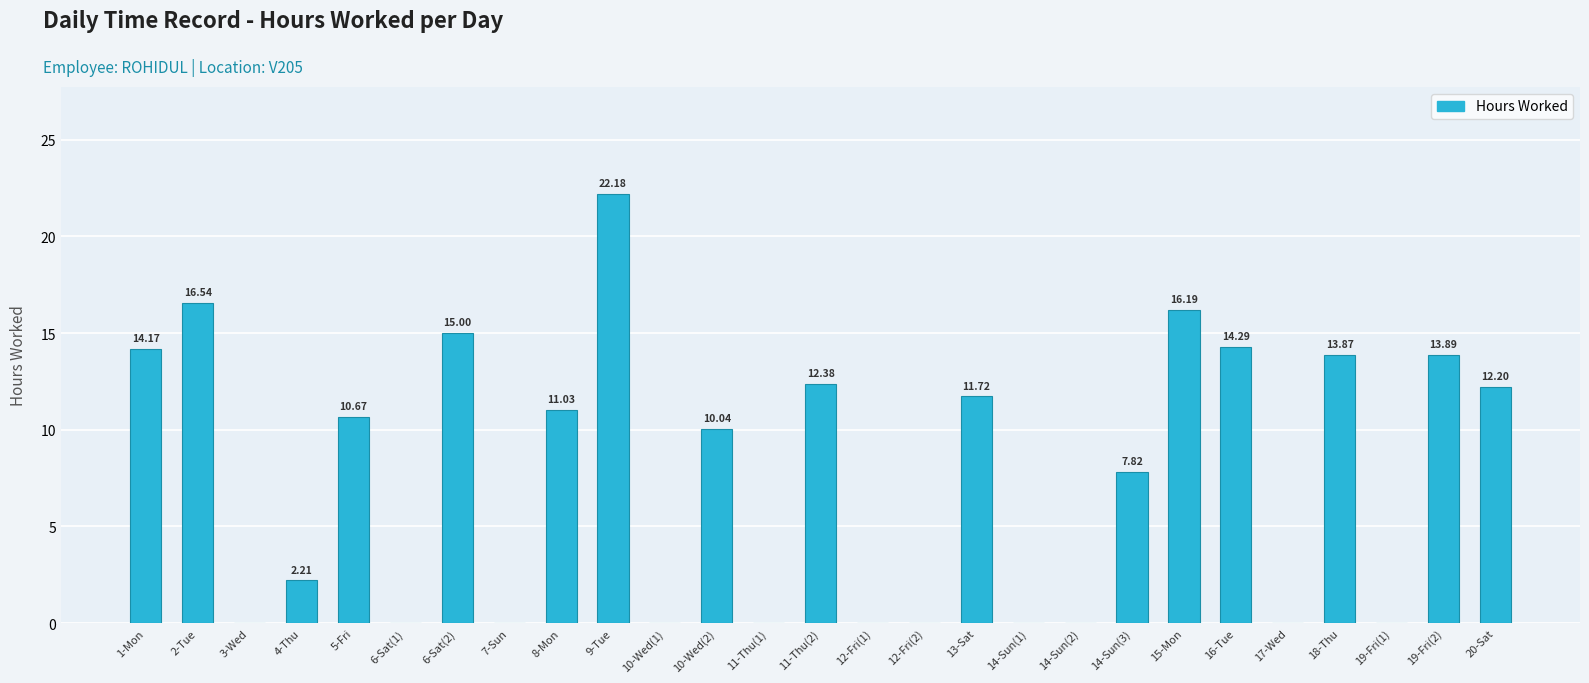

What is the sum of the values at 5-Fri and 17-Wed?

10.7